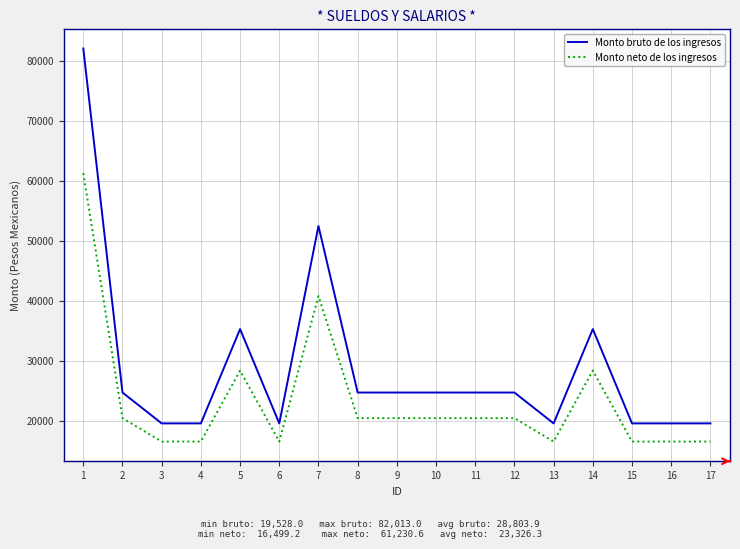

What is the maximum value for Monto bruto de los ingresos?

82013.0